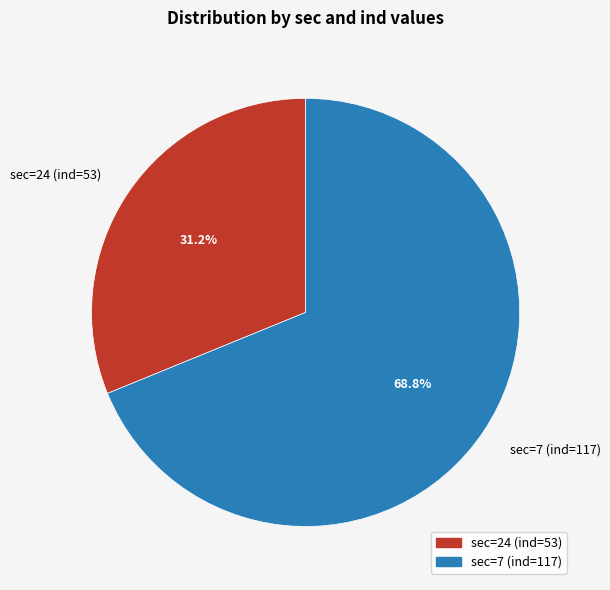

How many segments does this pie chart have?

2